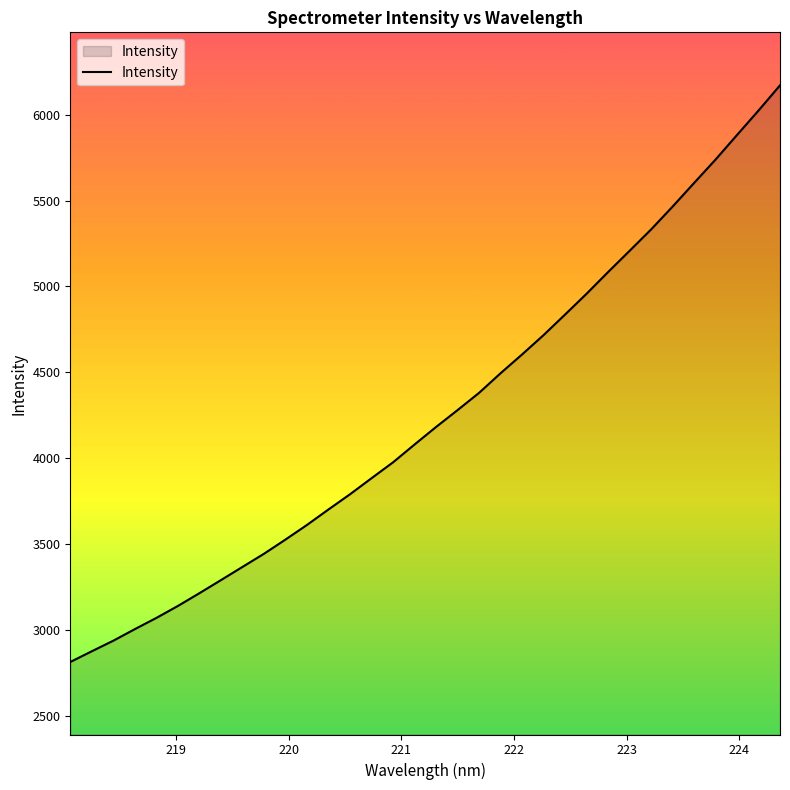

What is the maximum value shown in the chart?

6170.8